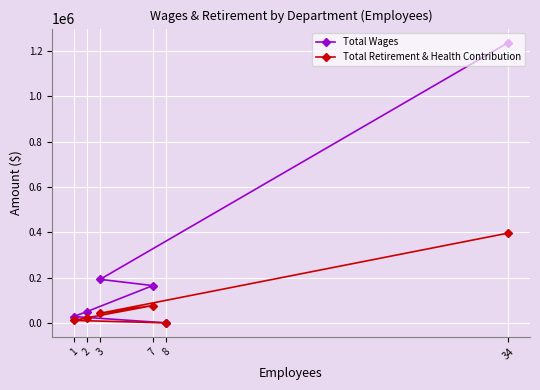

At 3, list the series in order from largest to smallest.

Total Wages, Total Retirement & Health Contribution